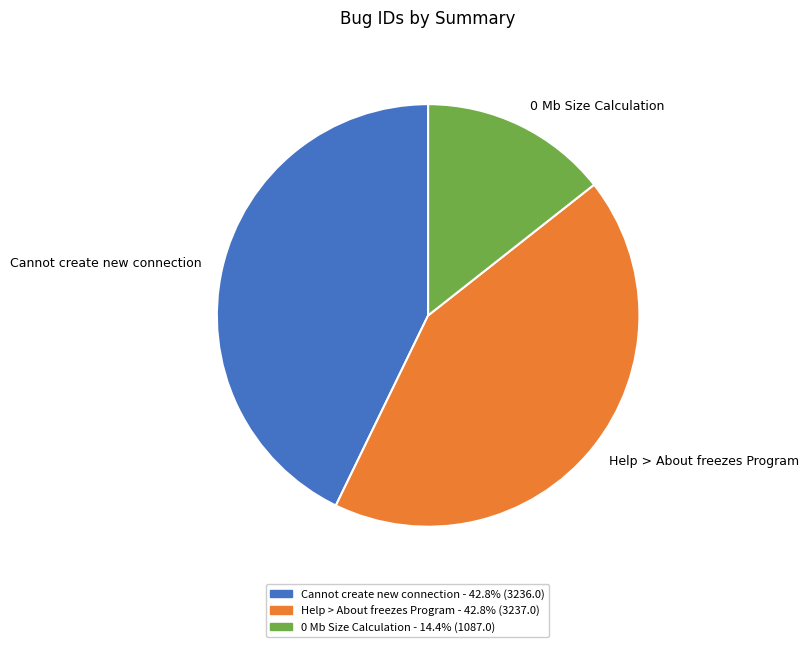

Which slice is the smallest?

0 Mb Size Calculation